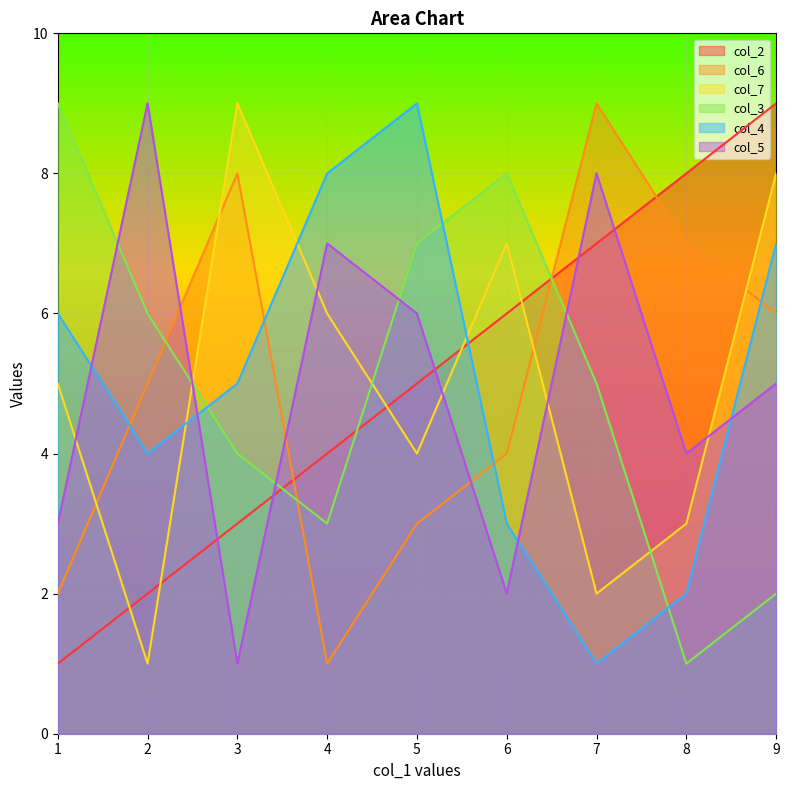

What is the difference between the highest and lowest values at 6?

6